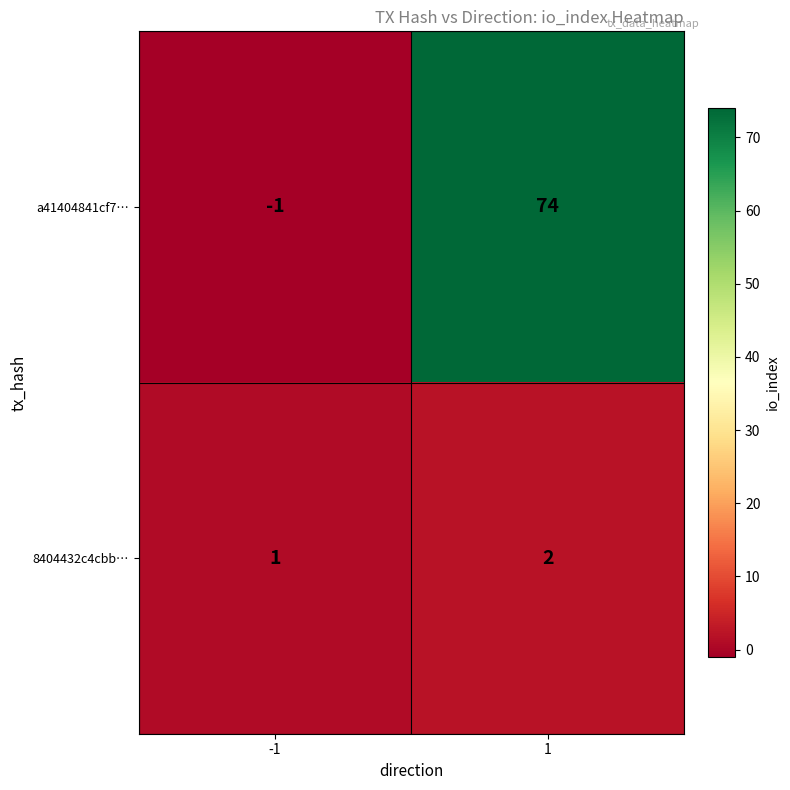

At 1, list the series in order from smallest to largest.

8404432c4cbb…, a41404841cf7…